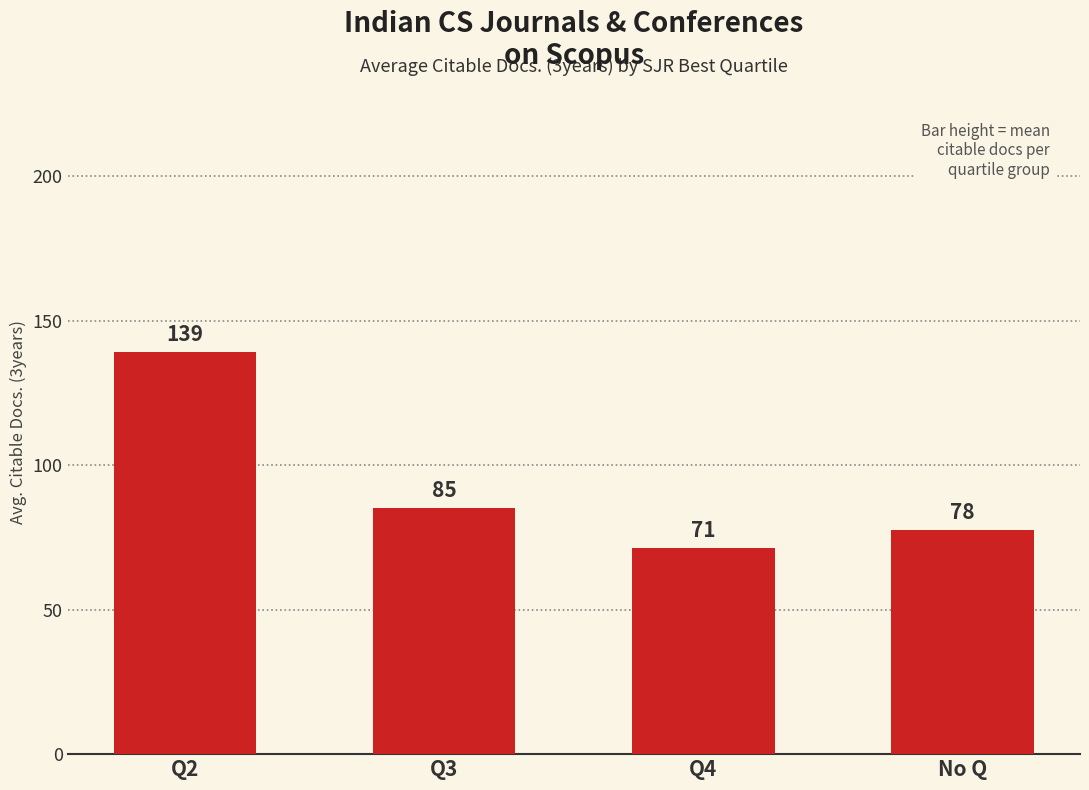

Which category has the lowest value across all series?

Q4